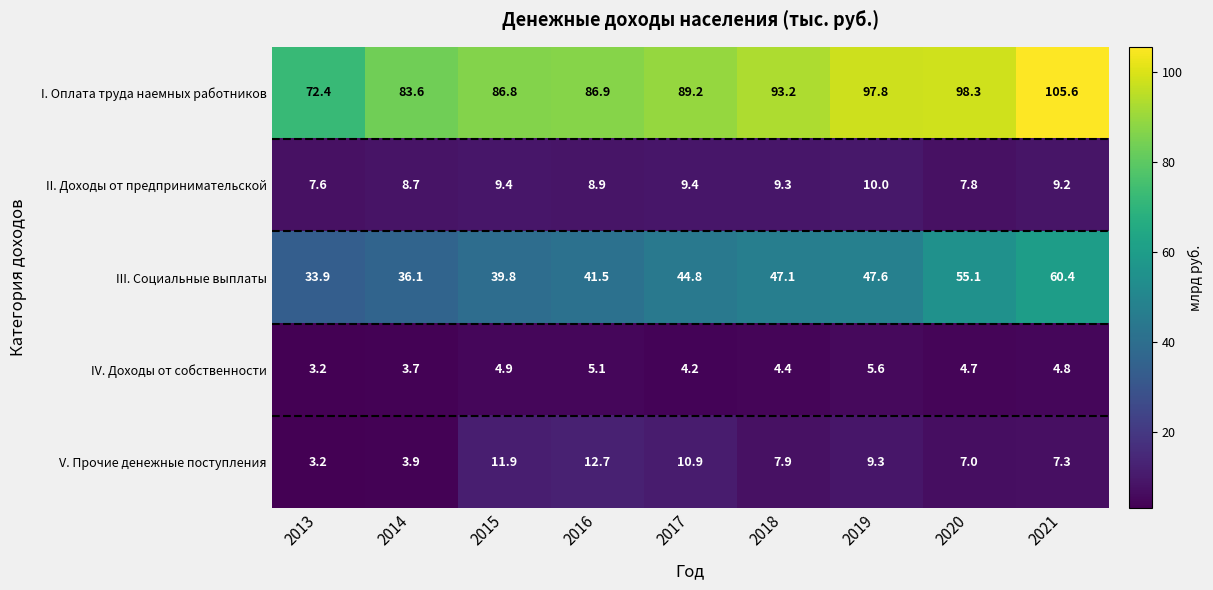

Which series has the widest spread of values?

I. Оплата труда наемных работников